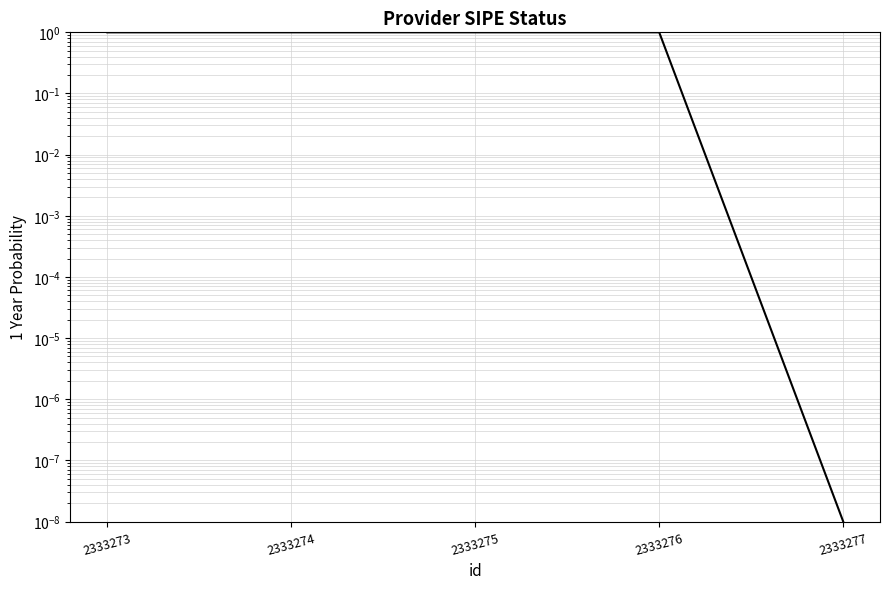

Count the number of categories in the chart.

5